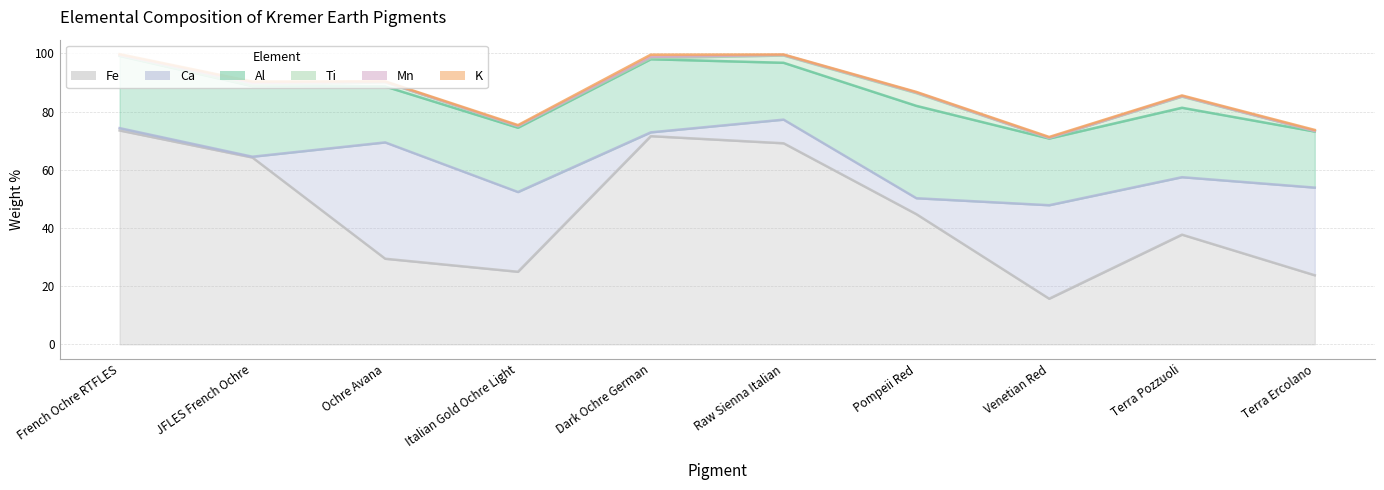

True or false: Mn has a value of 0.1 at Terra Ercolano.

False